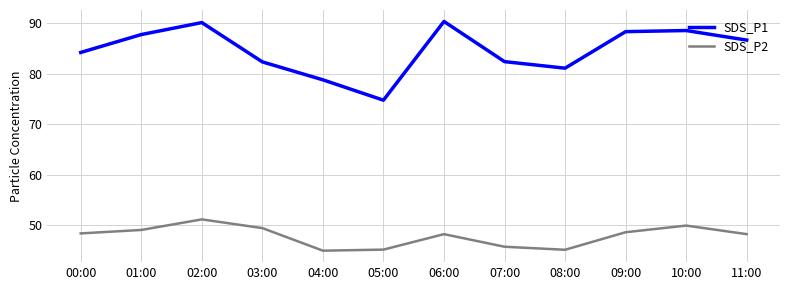

What position from the right is 09:00?

3